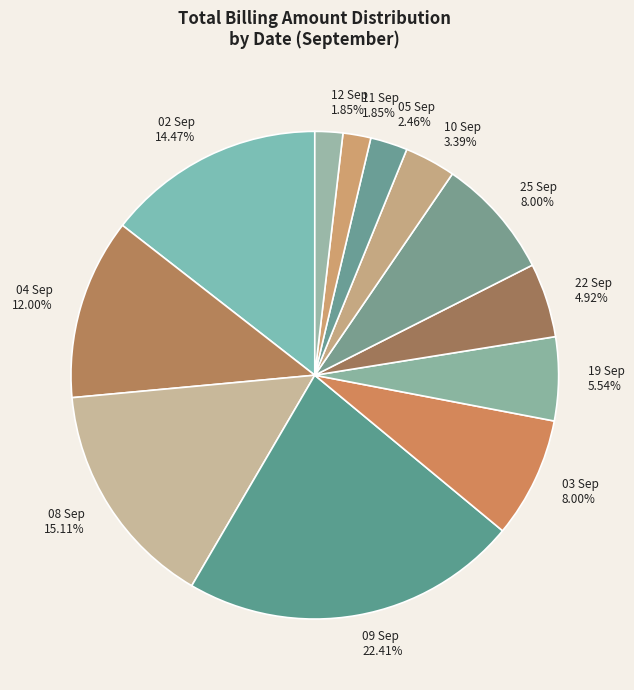

Does any single category account for the majority?

No